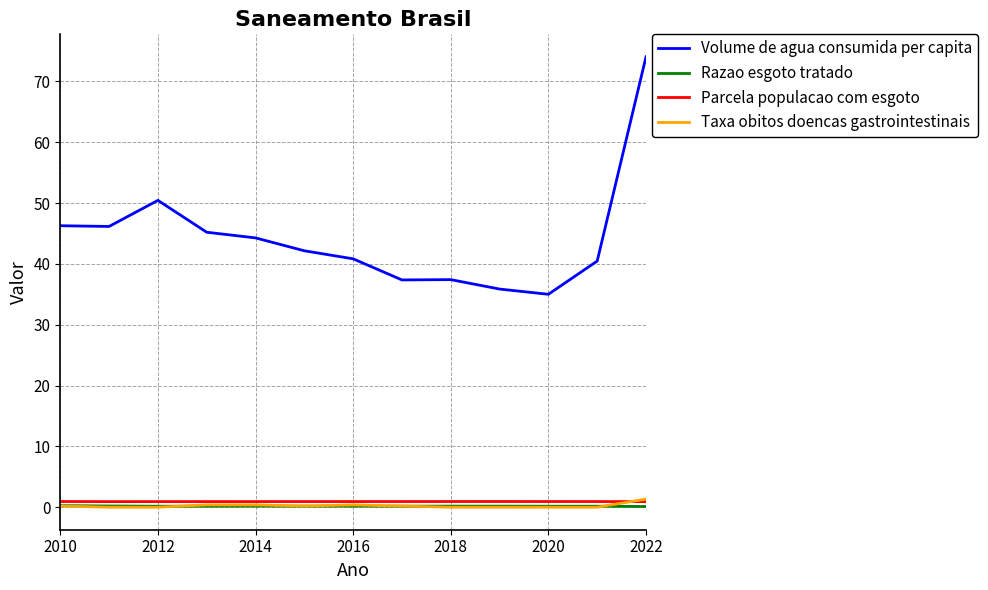

Which series has the largest total across all categories?

Volume de agua consumida per capita